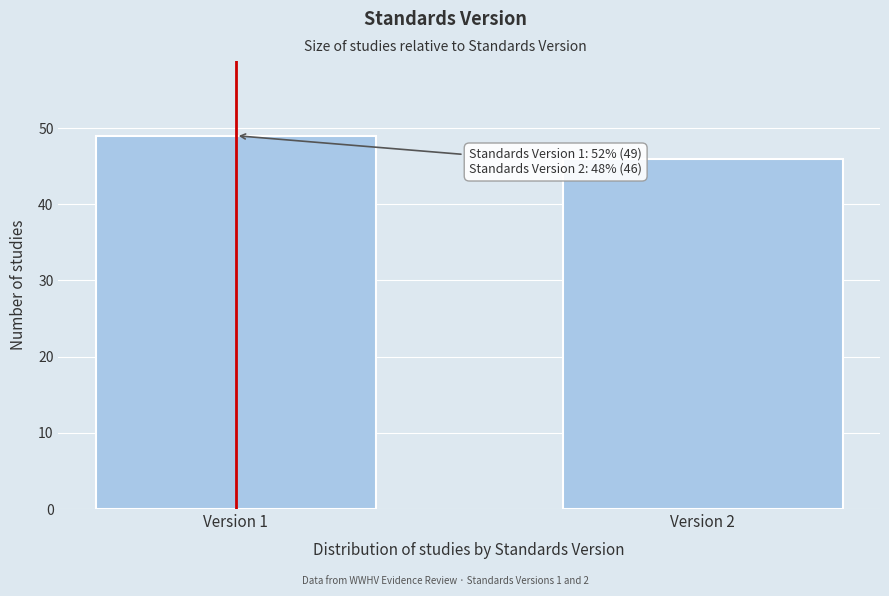

Reading left to right, transcribe all the data shown in this chart.

Version 1=49	Version 2=46